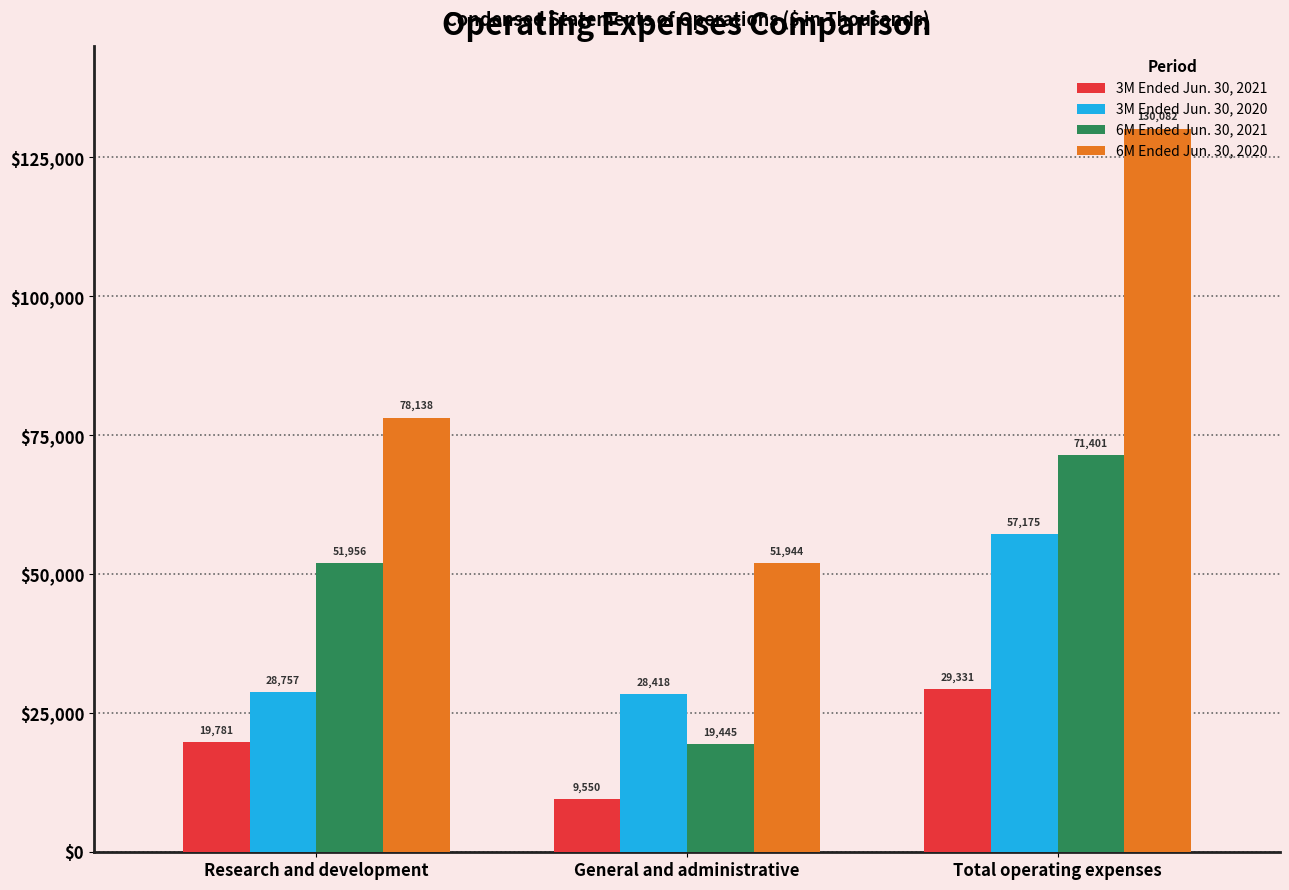

Read the 3M Ended Jun. 30, 2021 value at Total operating expenses.

29331